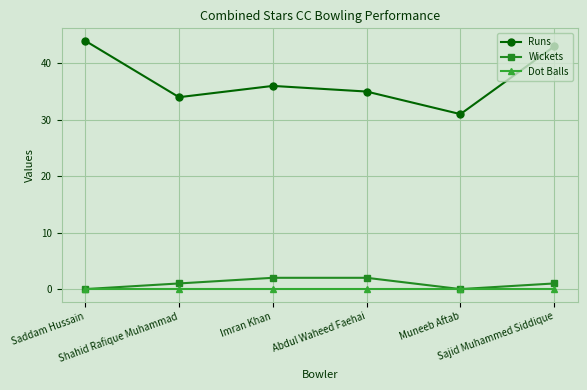

Reading left to right, what are all the values shown in this chart?

Runs: Saddam Hussain=44	Shahid Rafique Muhammad=34	Imran Khan=36	Abdul Waheed Faehai=35	Muneeb Aftab=31	Sajid Muhammed Siddique=43
Wickets: Saddam Hussain=0	Shahid Rafique Muhammad=1	Imran Khan=2	Abdul Waheed Faehai=2	Muneeb Aftab=0	Sajid Muhammed Siddique=1
Dot Balls: Saddam Hussain=0	Shahid Rafique Muhammad=0	Imran Khan=0	Abdul Waheed Faehai=0	Muneeb Aftab=0	Sajid Muhammed Siddique=0